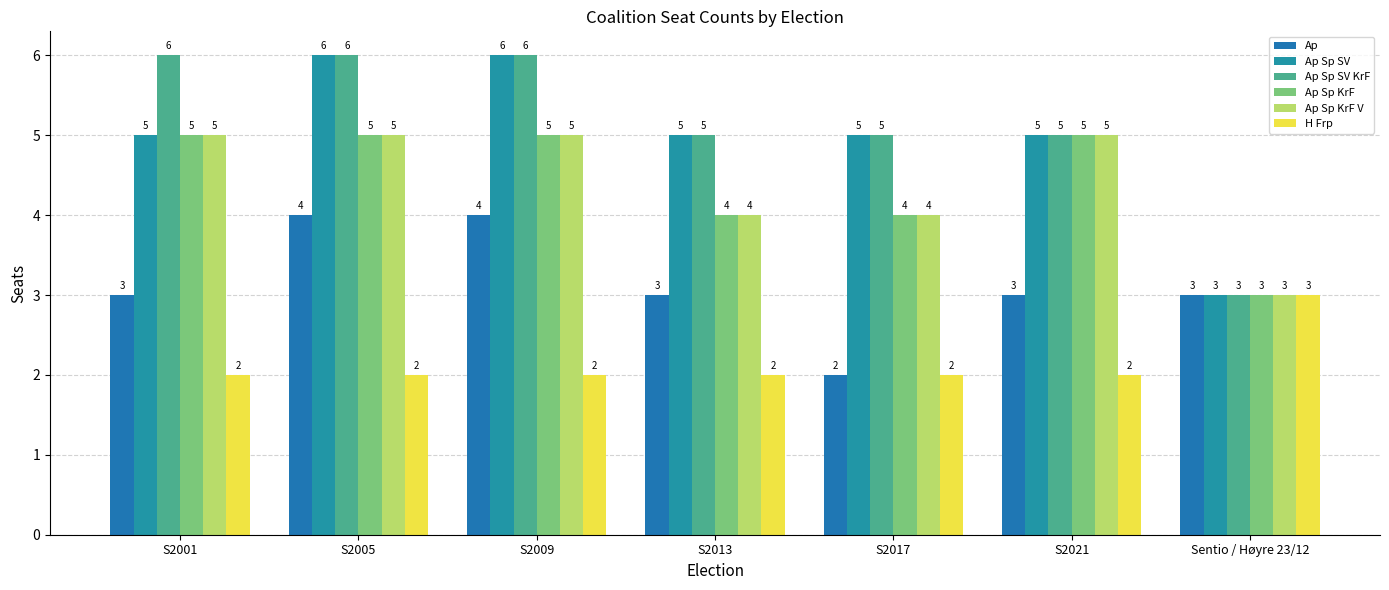

What position from the left is S2013?

4